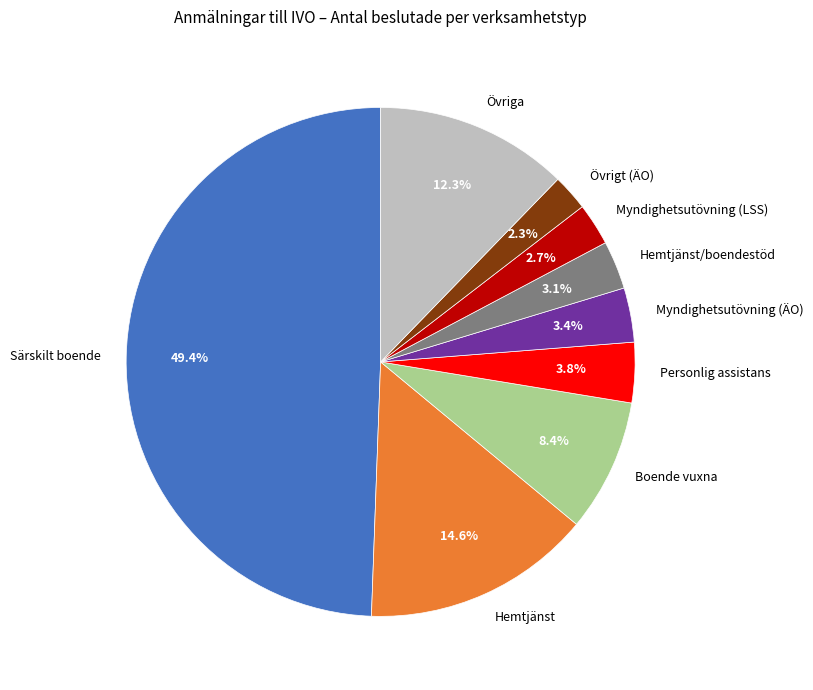

Is Myndighetsutövning (ÄO) the majority of the pie?

No